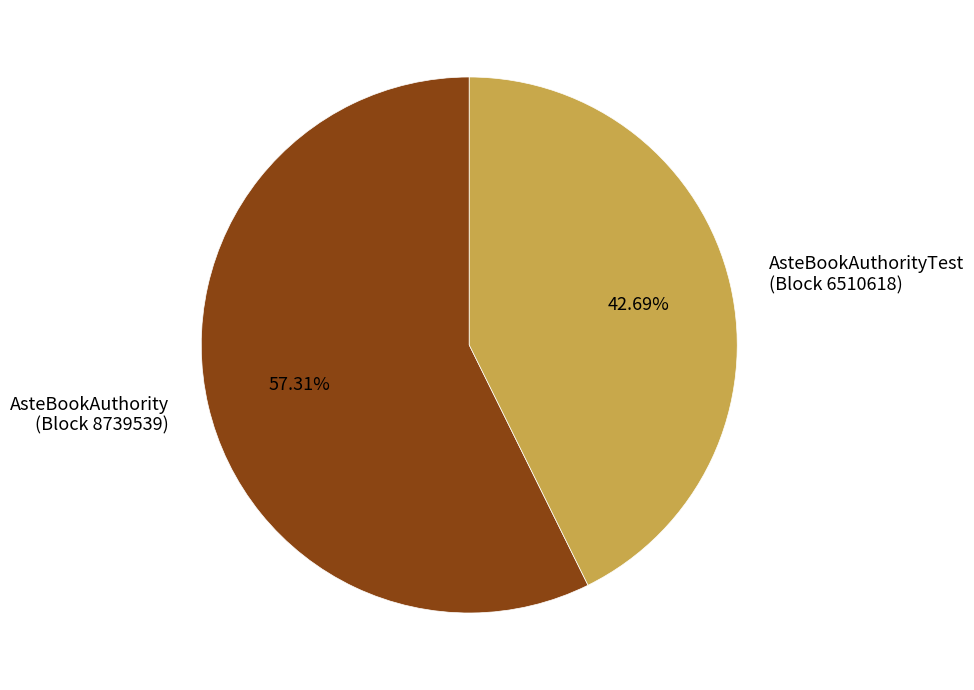

What is the majority slice?

AsteBookAuthority (Block 8739539)